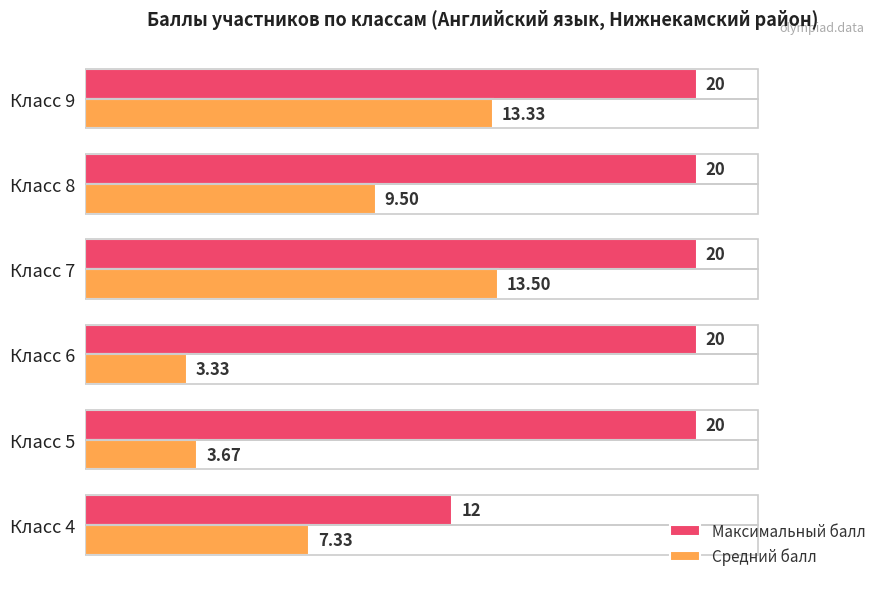

Rank the series by their average value, from highest to lowest.

Максимальный балл, Средний балл